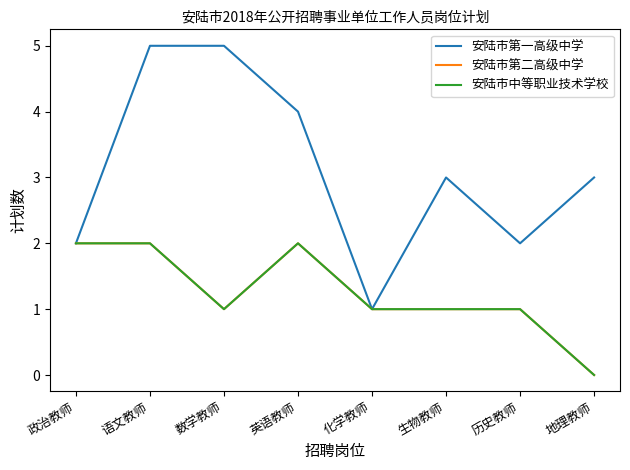

True or false: 安陆市第二高级中学 and 安陆市第一高级中学 intersect in this chart.

False